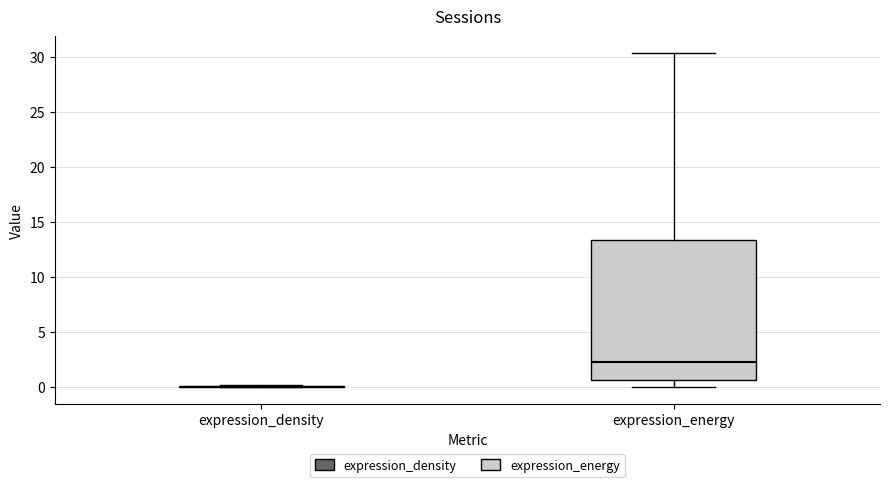

Reading left to right, transcribe this box plot: for each box, give where its median line is, the range the box spans, and where its two whiskers end, as read against the y-axis. The values are not printed on the chart, so give them approximately, as read against the axis.

expression_density: box collapsed to a line at 0.0, whiskers 0.0 to 0.0
expression_energy: median 2.0, box 0.5 to 13.5, whiskers 0.0 to 30.5